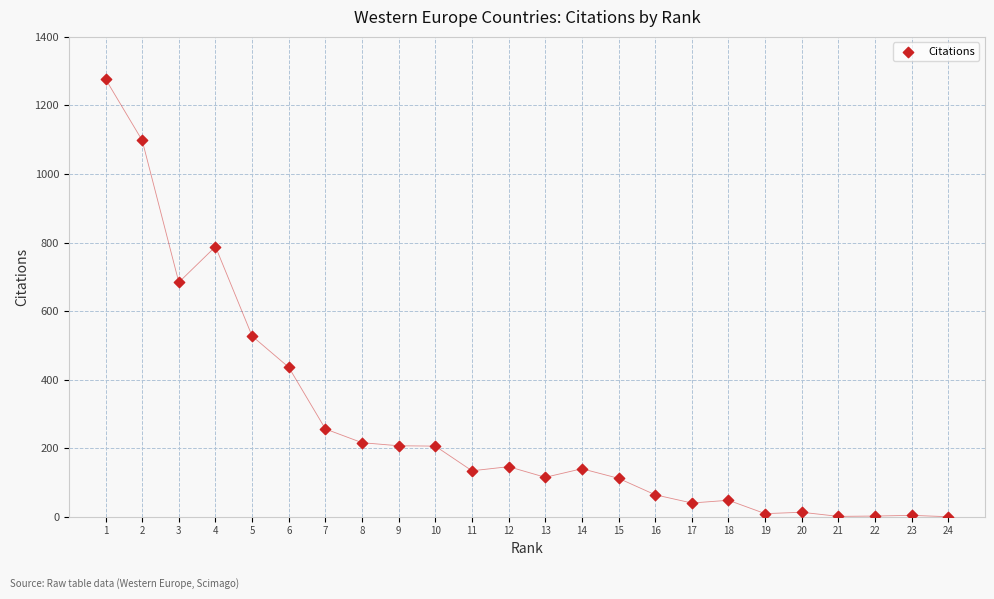

What Y value in the scatter plot is closest to 638?

684